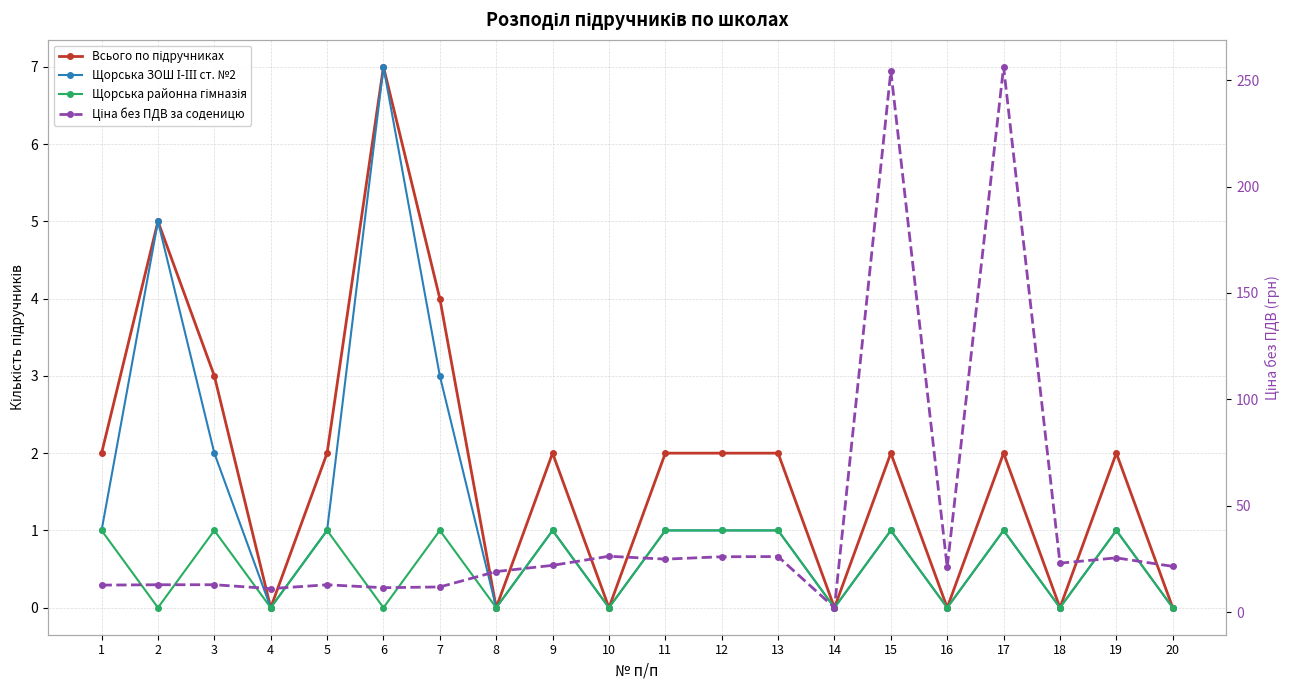

True or false: Щорська ЗОШ І-ІІІ ст. №2 and Щорська районна гімназія intersect in this chart.

False